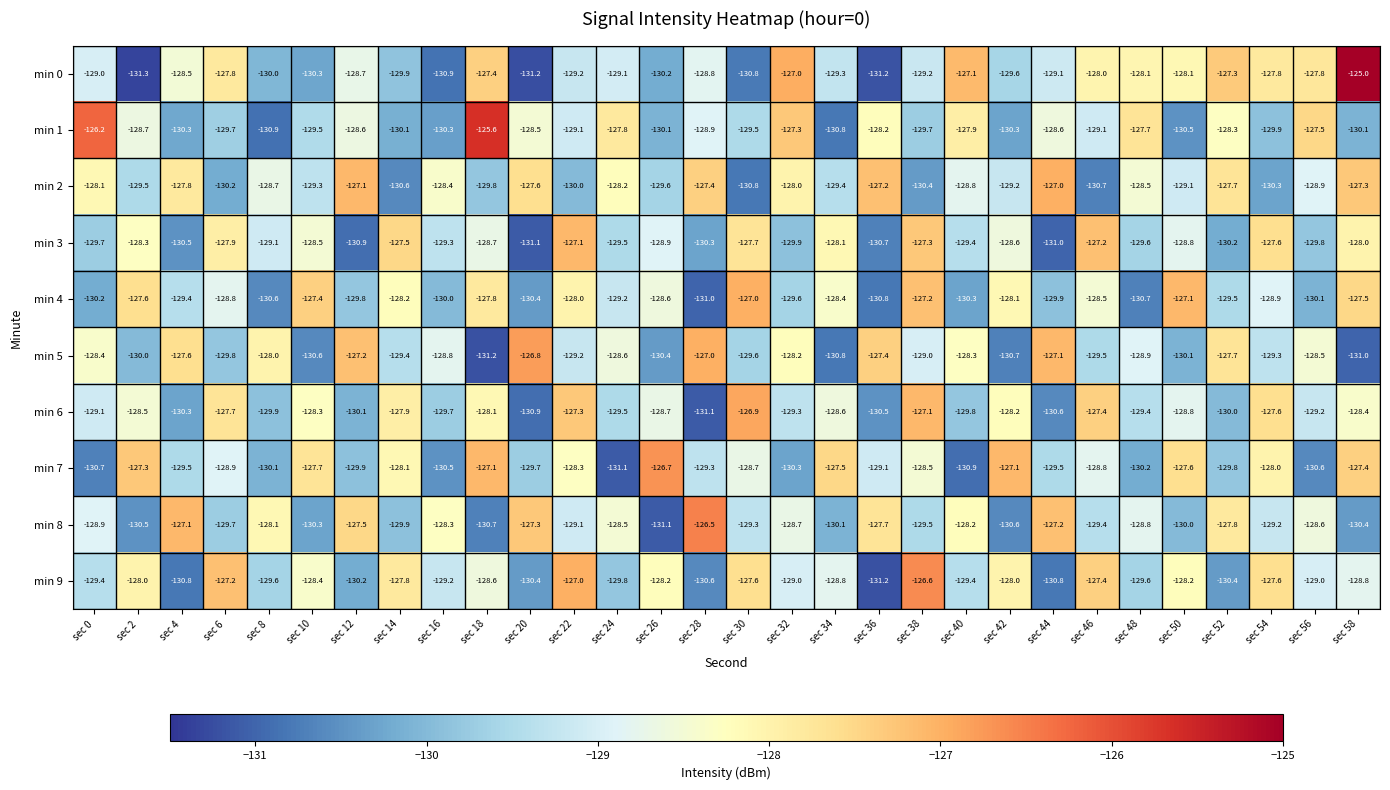

At sec 56, list the series in order from smallest to largest.

min 7, min 4, min 3, min 6, min 9, min 2, min 8, min 5, min 0, min 1